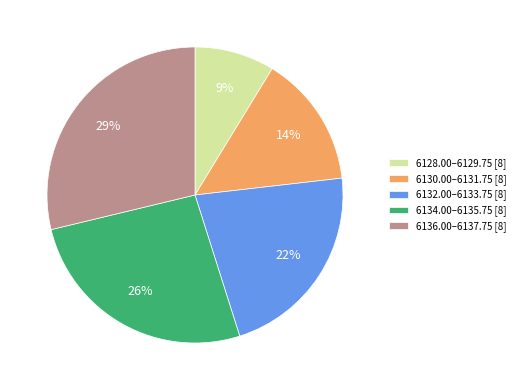

What is the smallest slice in the pie chart?

6128.00–6129.75 [8]